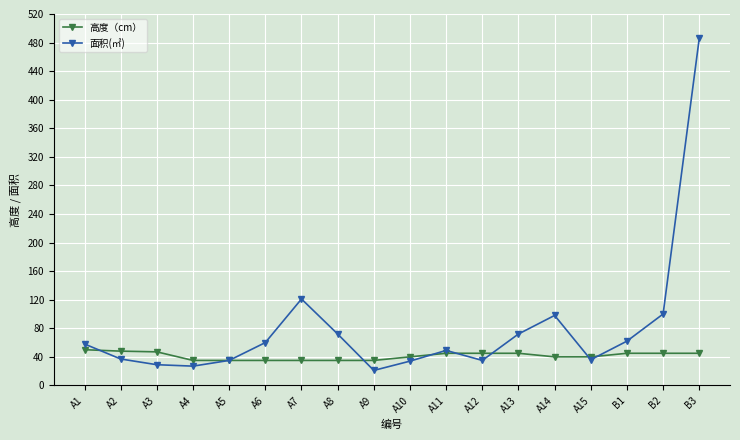

Which series has the largest total across all categories?

面积(㎡)